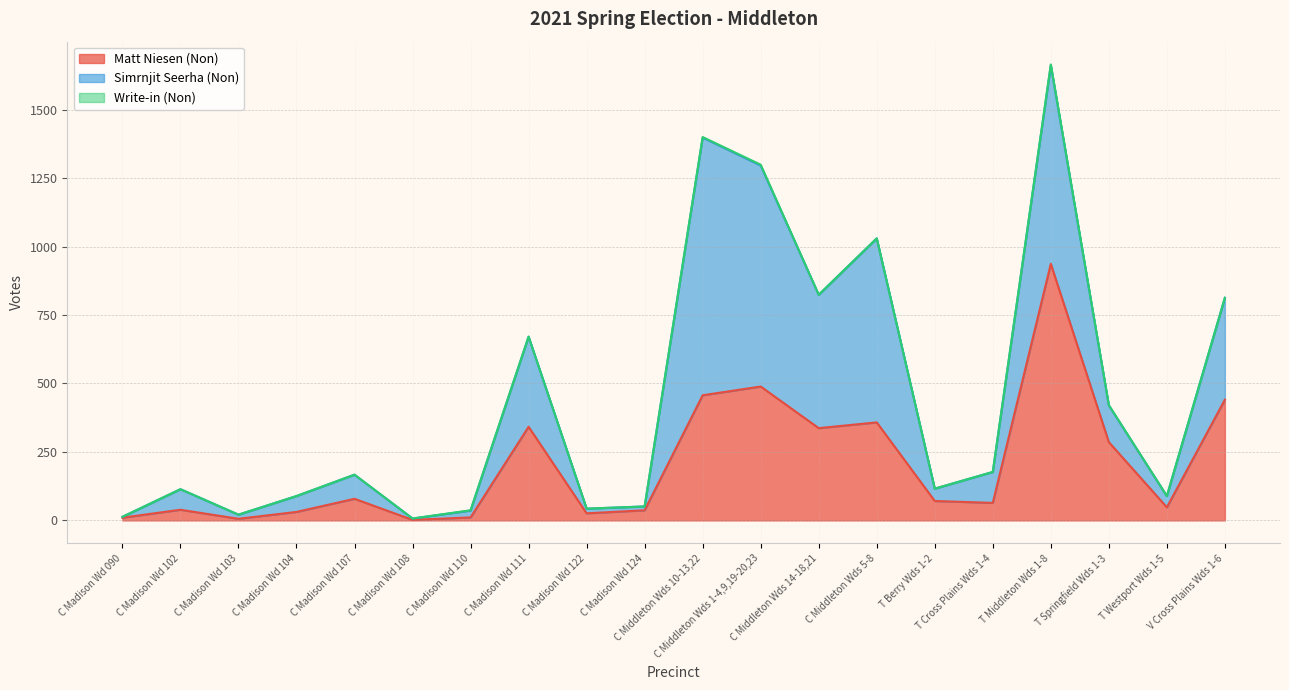

What is the average value of the Matt Niesen (Non) series?

204